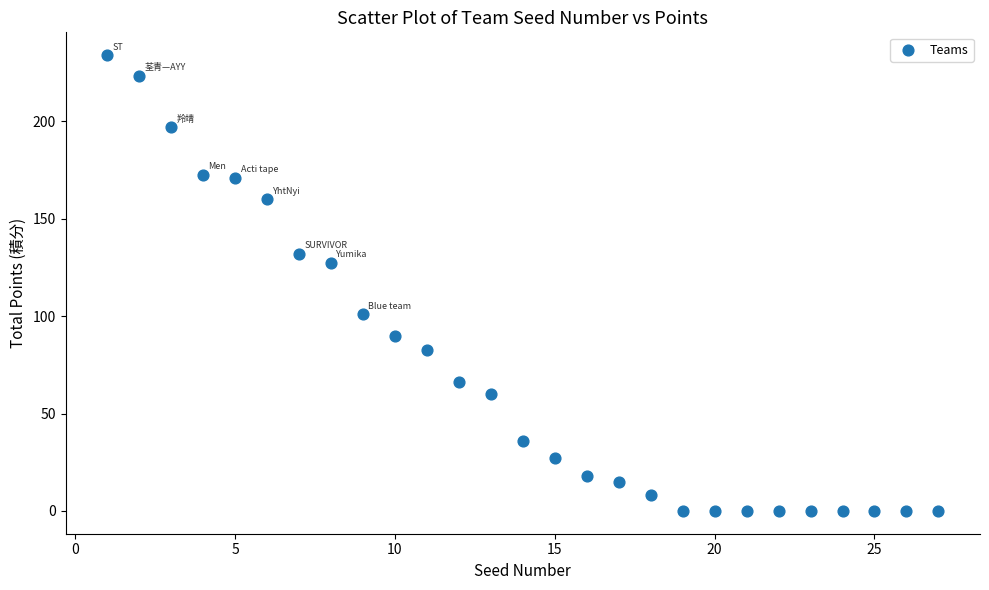

What Y value in the scatter plot is closest to 117?

127.5